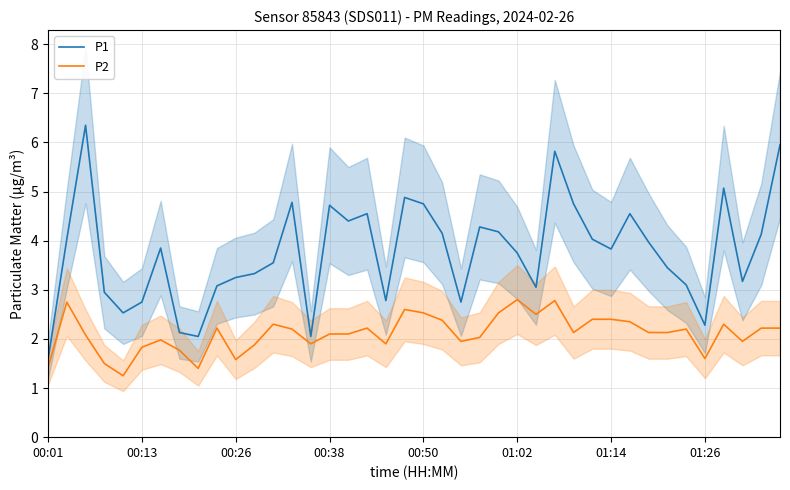

What position from the right is 34?

6